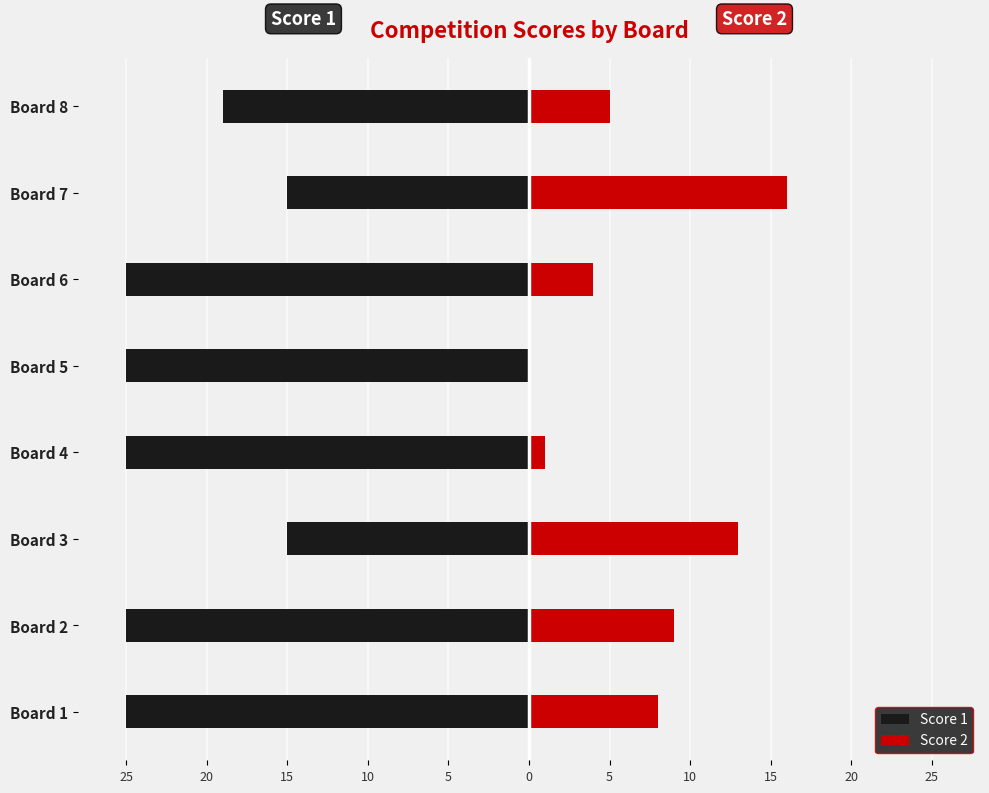

What is the value of the Score 2 bar at the 6th from the left?

4